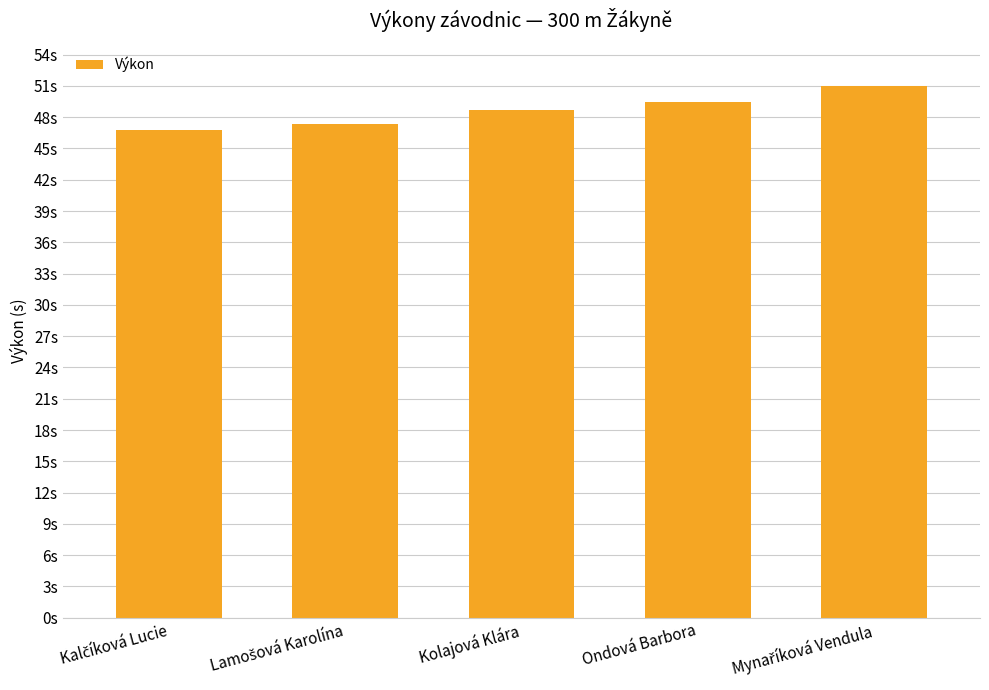

True or false: the data shows 49.5 at Ondová Barbora.

True